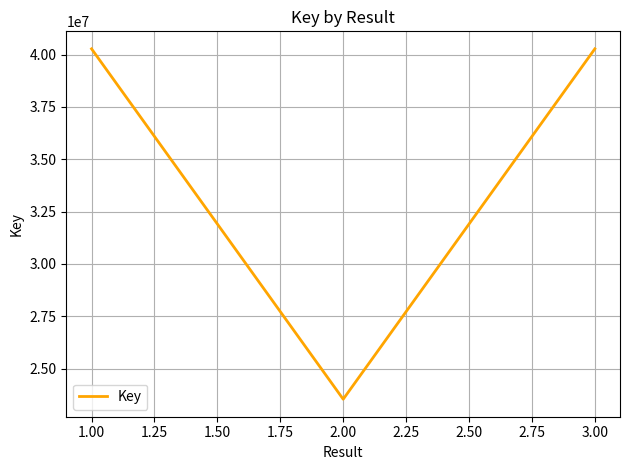

What is the sum of the values at 2.00 and 3.00?

63807440